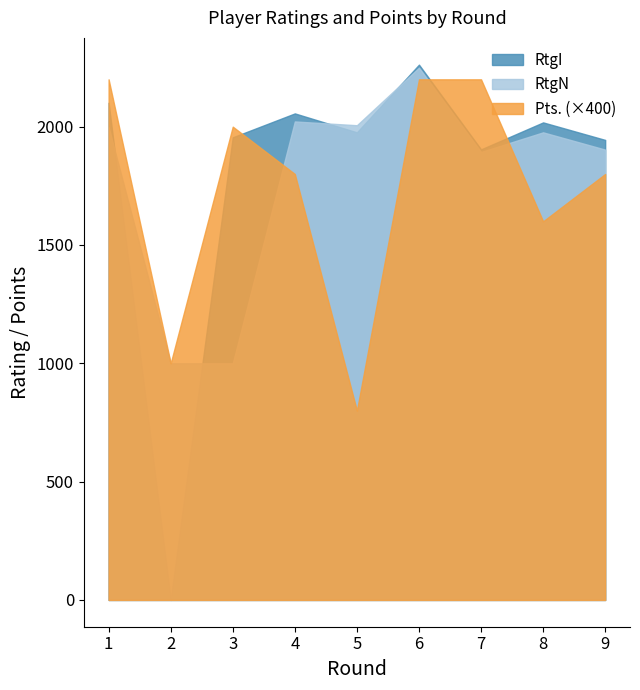

The value of RtgN at 3 is 433.5. True or false?

False